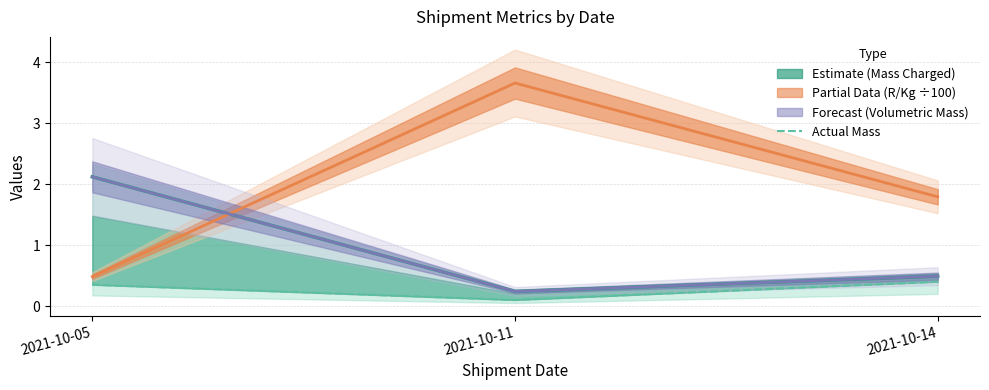

The R/Kg ÷100 (partial) series shows 1.8 at 2021-10-14. True or false?

True